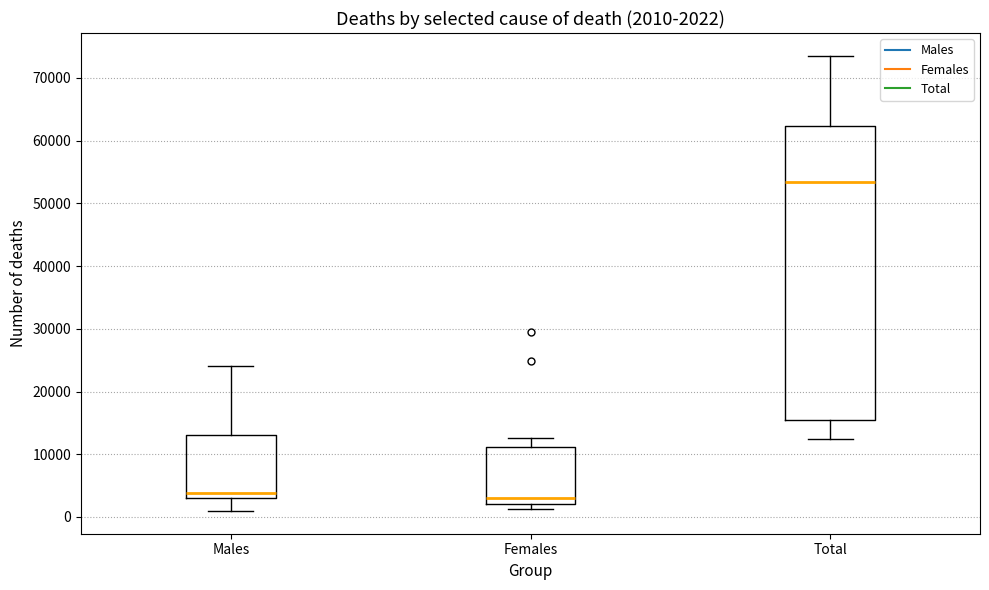

Comparing the boxes themselves (not the whiskers), which one is the tallest?

Total